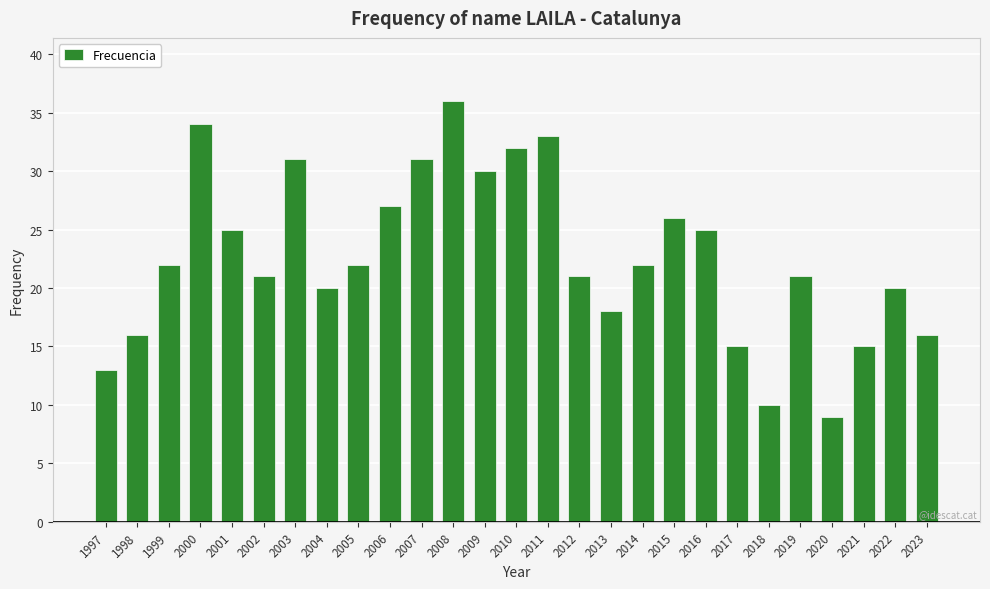

What is the approximate value at 2002?

21